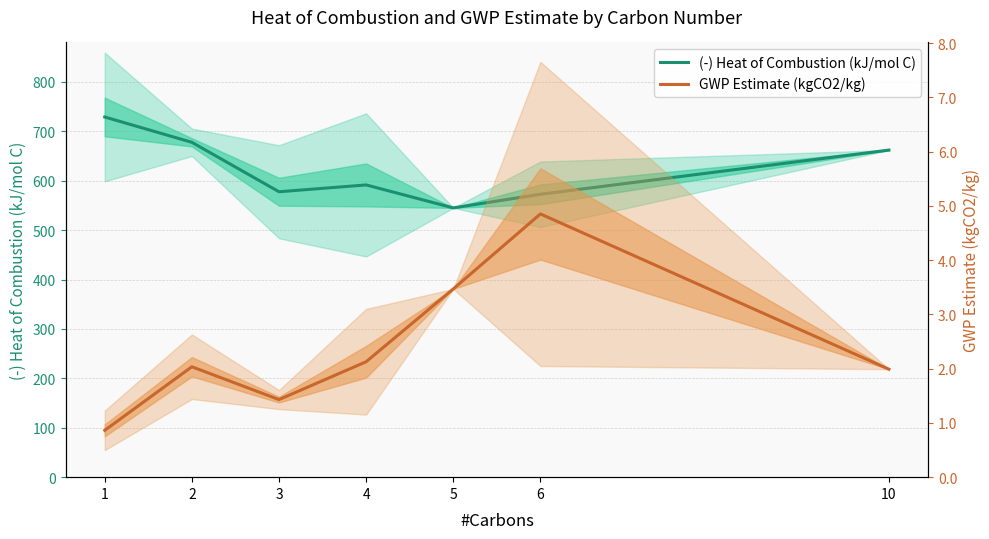

At which label does GWP Estimate (kgCO2/kg) first exceed 2?

2